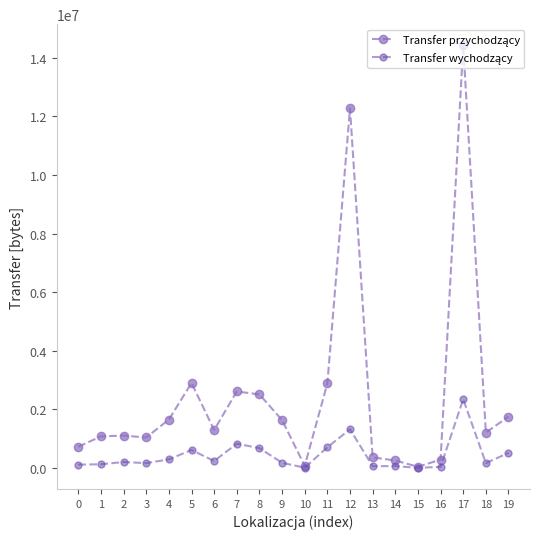

At which category is the sum across all series the highest?

17